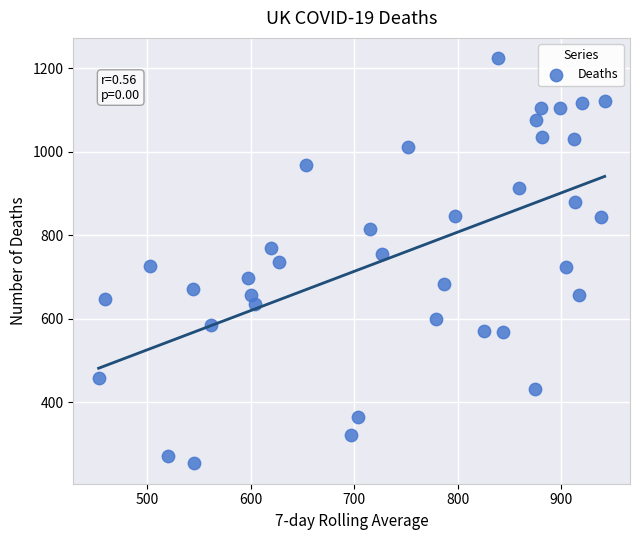

What is the range of Y values (max minus min)?

971